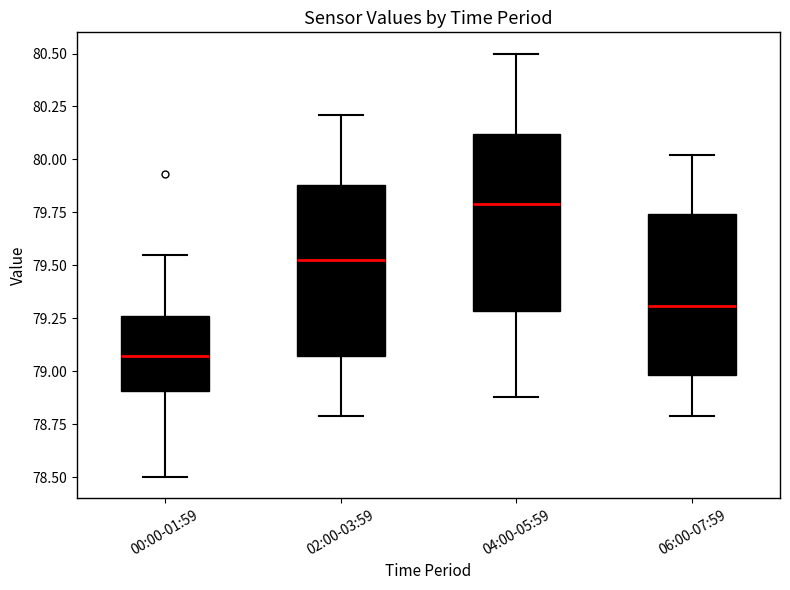

Reading left to right, read every box against the y-axis: the position of its median line, the range the box covers, and the ends of its whiskers. The values are not printed on the chart, so give them approximately, as read against the axis.

00:00-01:59: median 79.05, box 78.90 to 79.25, whiskers 78.50 to 79.55
02:00-03:59: median 79.55, box 79.05 to 79.90, whiskers 78.80 to 80.20
04:00-05:59: median 79.80, box 79.30 to 80.10, whiskers 78.90 to 80.50
06:00-07:59: median 79.30, box 79.00 to 79.75, whiskers 78.80 to 80.00